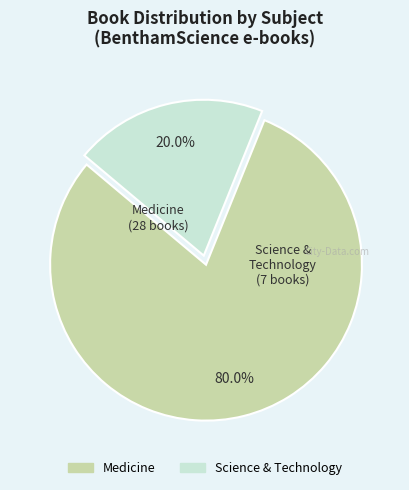

To the nearest percent, what is the difference between the largest and smallest slice percentages?

60%